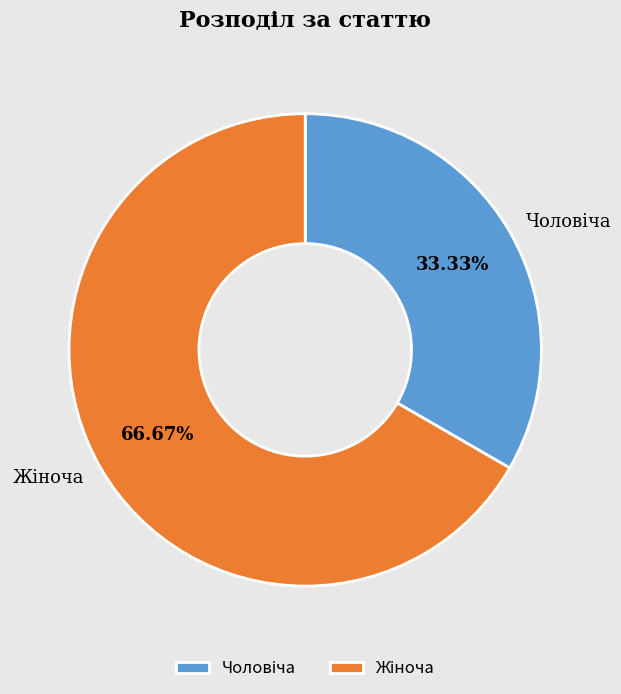

How many segments does this pie chart have?

2